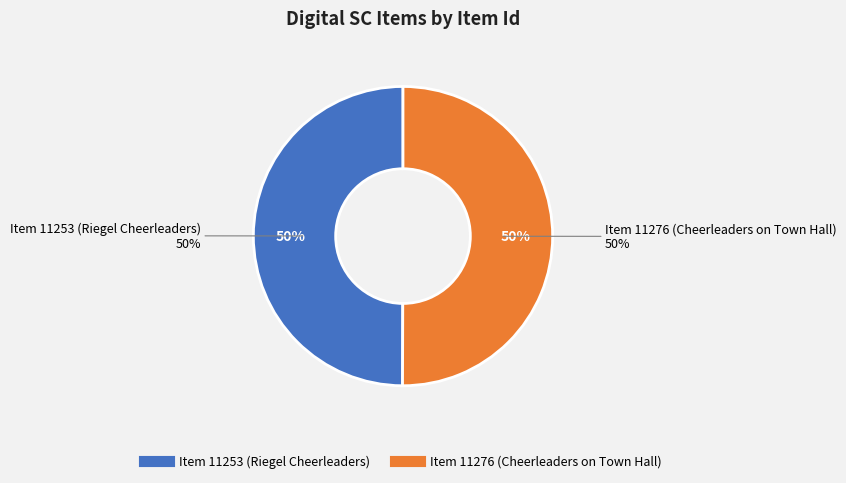

What percentage do Item 11253 (Riegel Cheerleaders) and Item 11276 (Cheerleaders on Town Hall) together represent?

100.0%